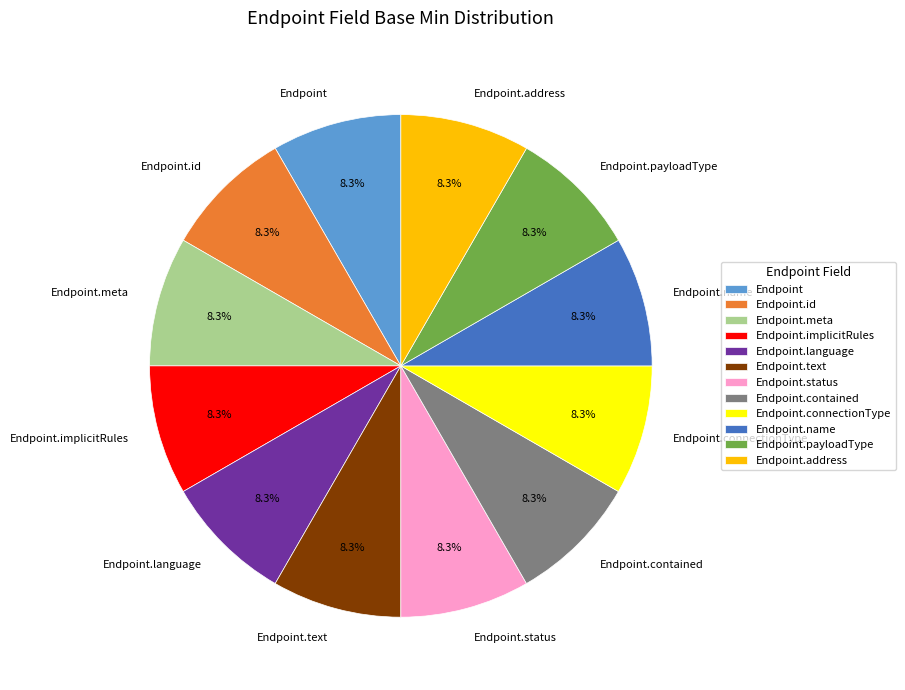

To the nearest percent, what percentage of the pie is Endpoint.payloadType?

8%